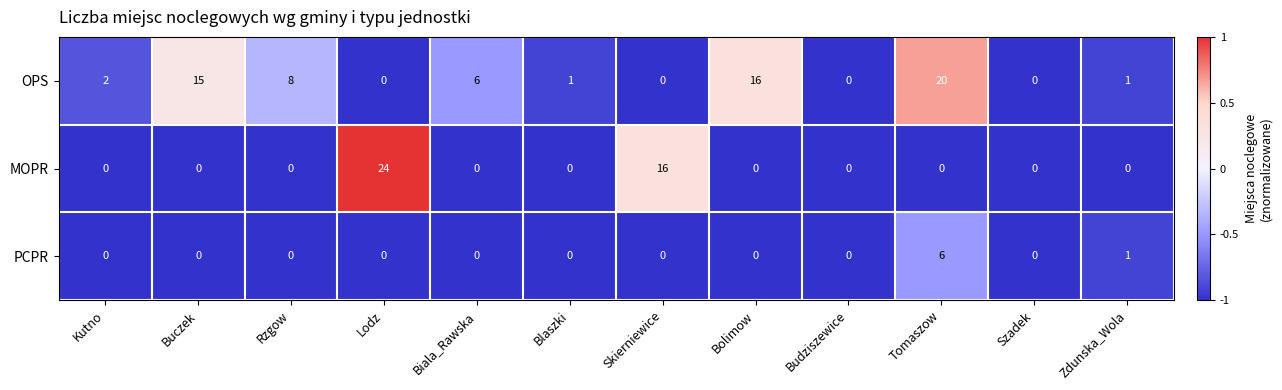

What is the difference between the maximum and minimum values in the MOPR series?

24